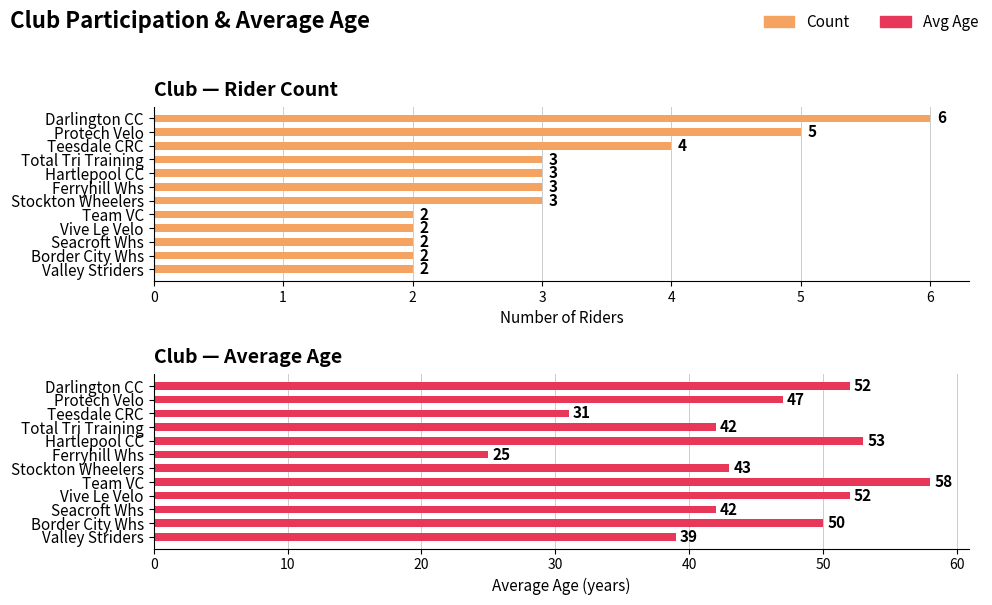

Count the number of data series in this chart.

2